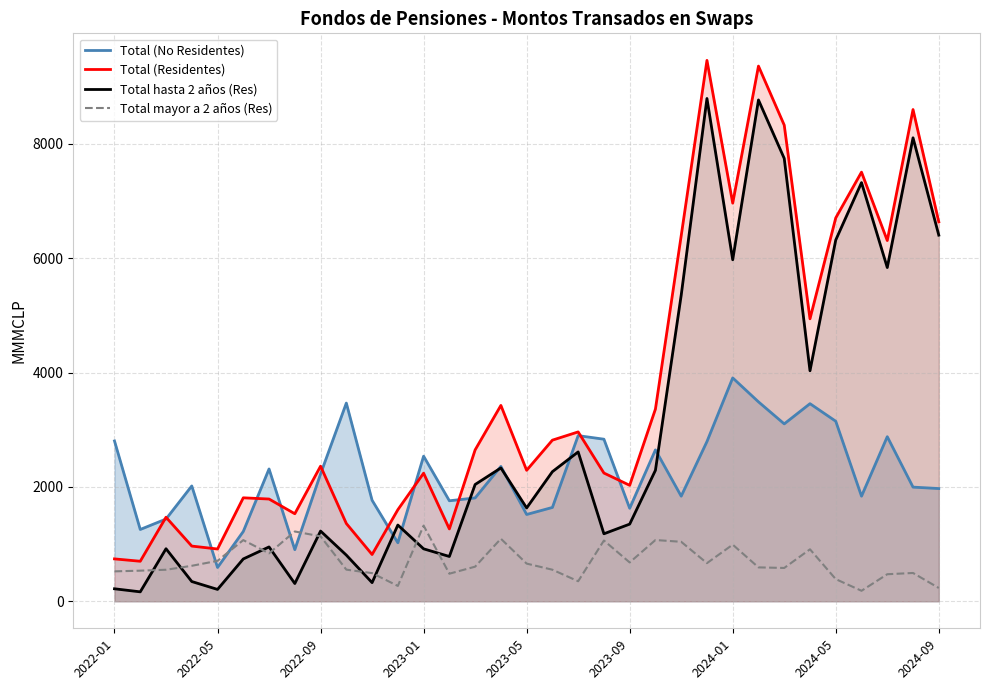

Which series has the largest total across all categories?

Total (Residentes)